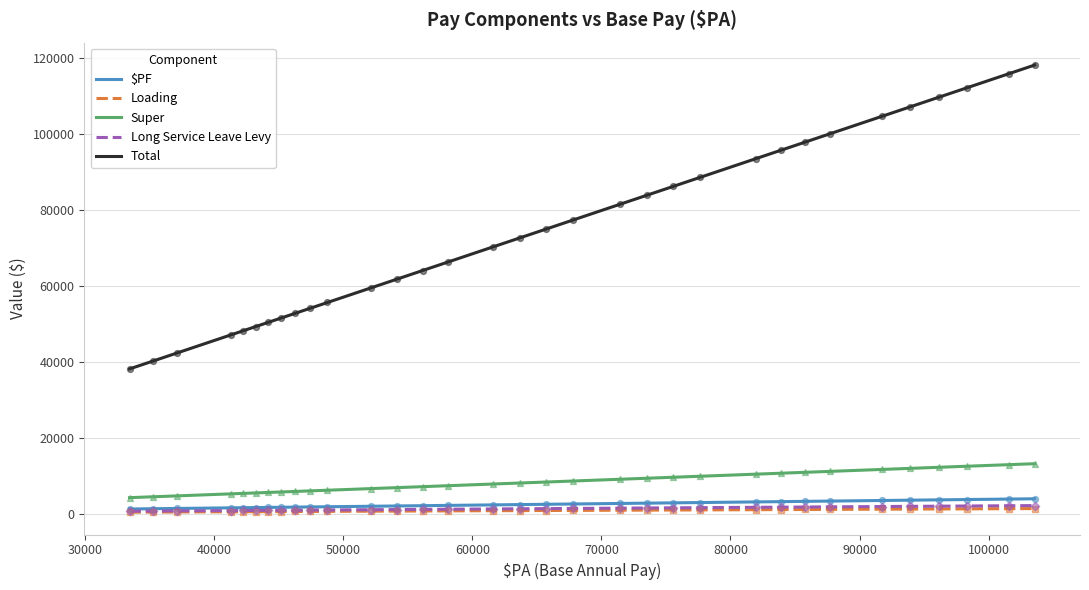

True or false: Total and Super intersect in this chart.

False